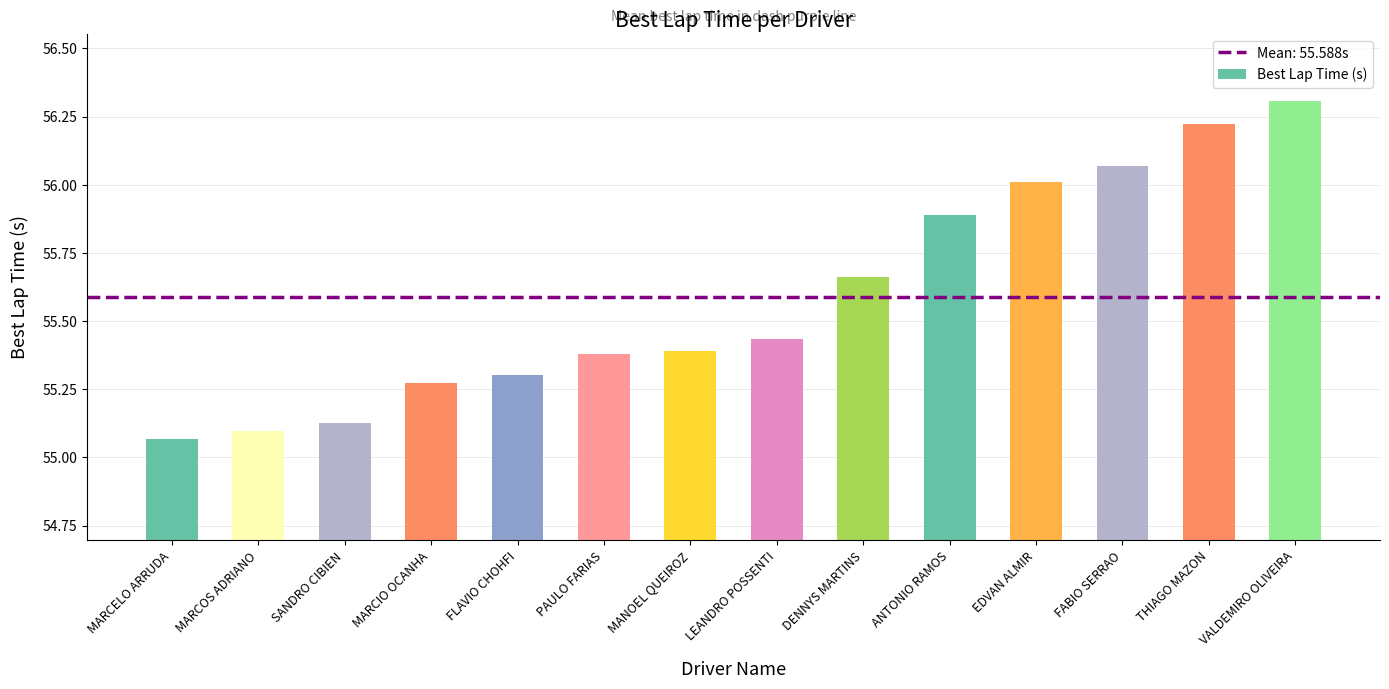

Which label corresponds to the largest value in the chart?

VALDEMIRO OLIVEIRA